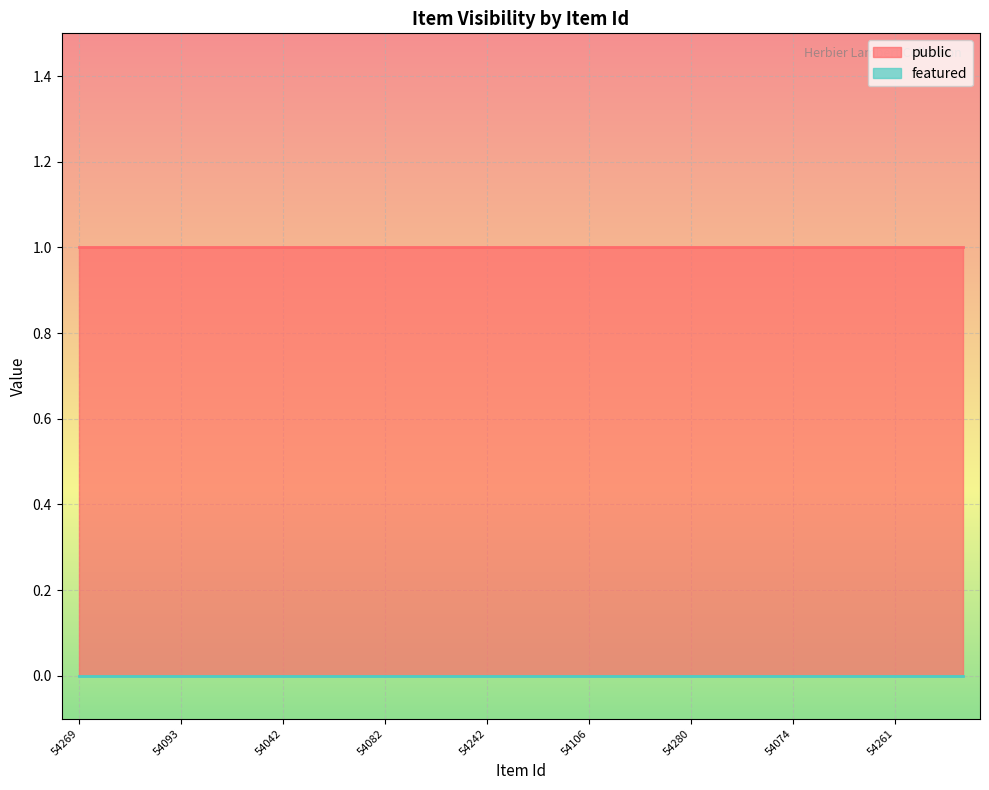

What is the difference between the highest and lowest values at 54106?

1